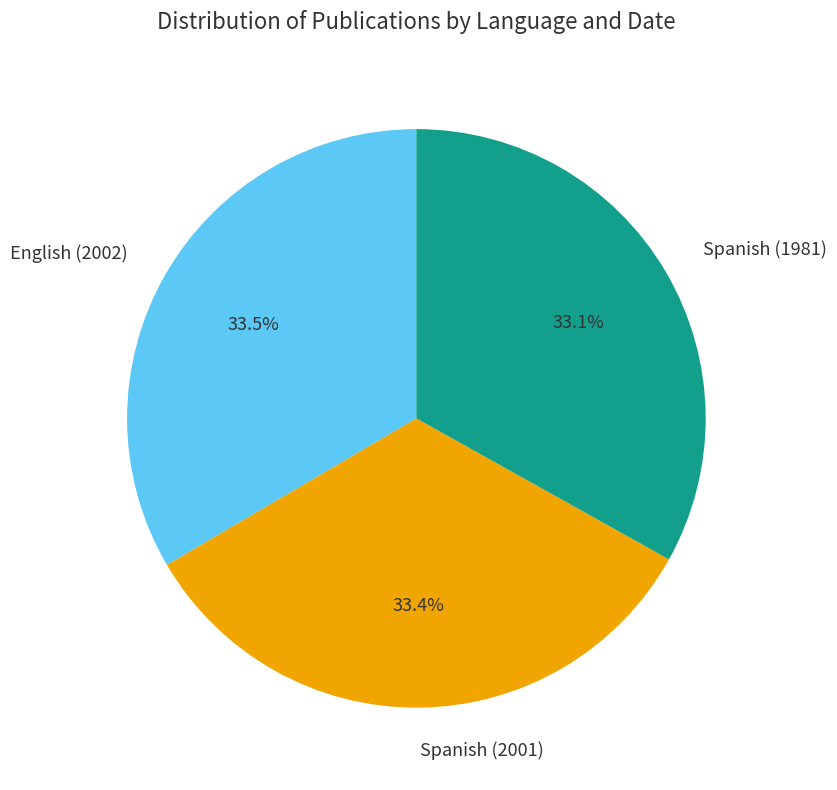

How many segments does this pie chart have?

3